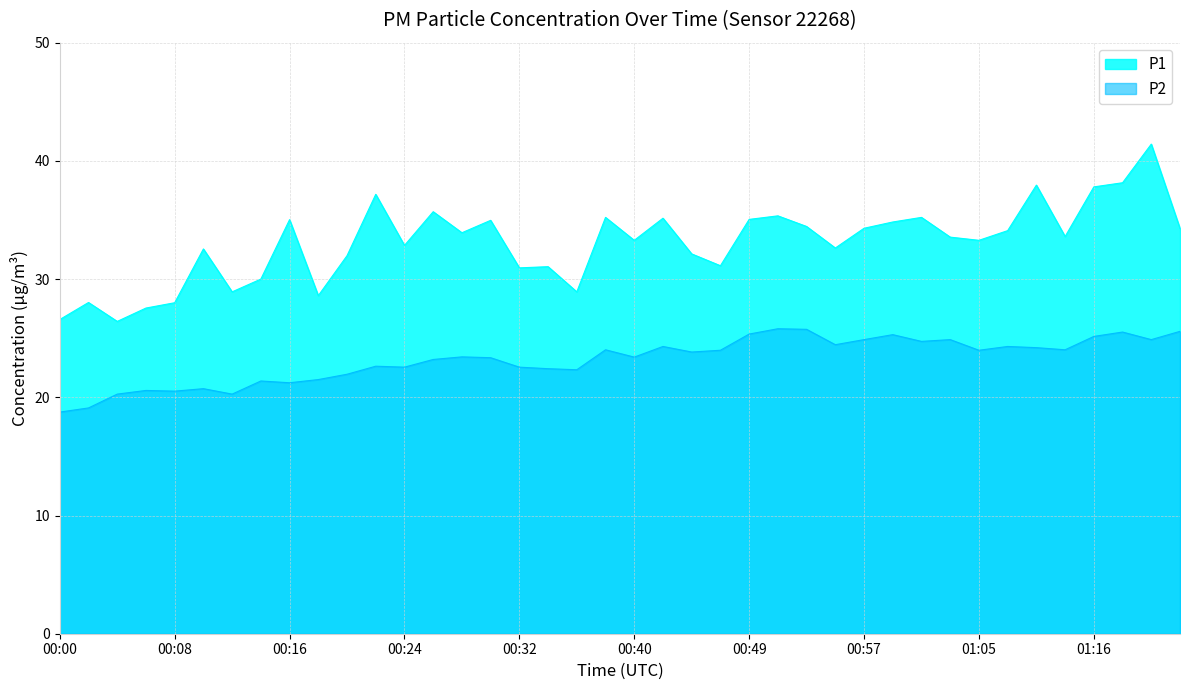

What value does the P1 series have at 01:20?

41.4